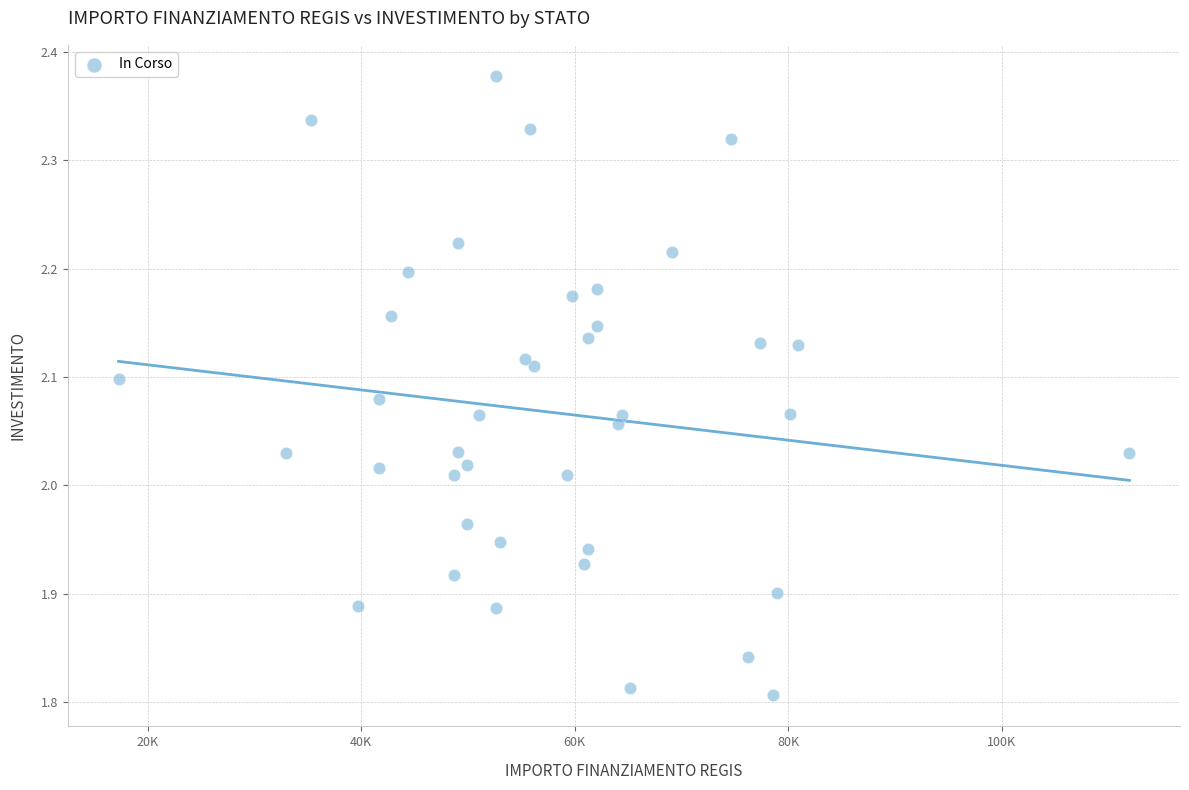

What is the range of X values (max minus min)?

94665.7